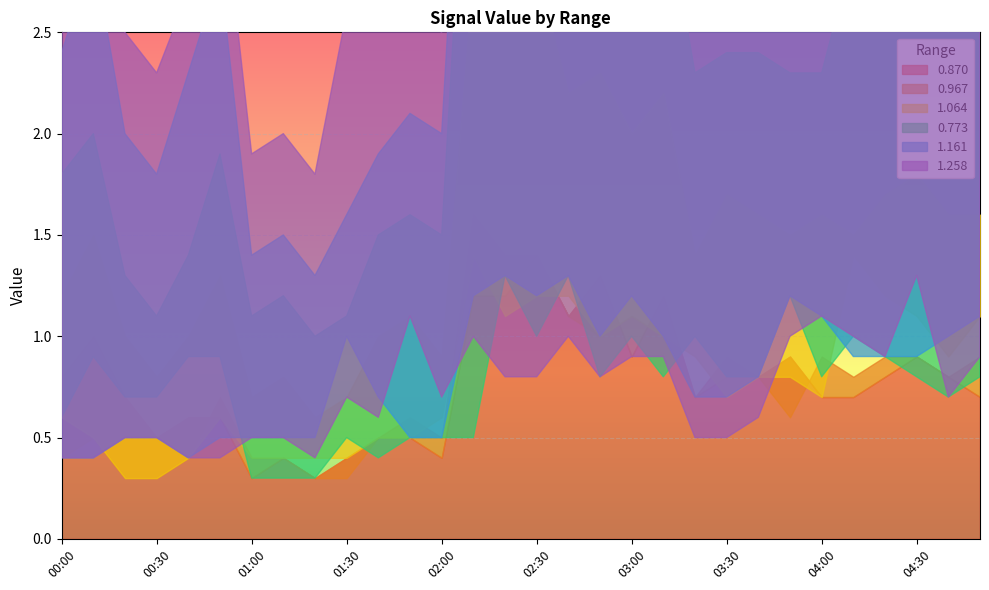

Is the value of 0.773 at 00:00 greater than the value of 1.064 at 02:10?

No